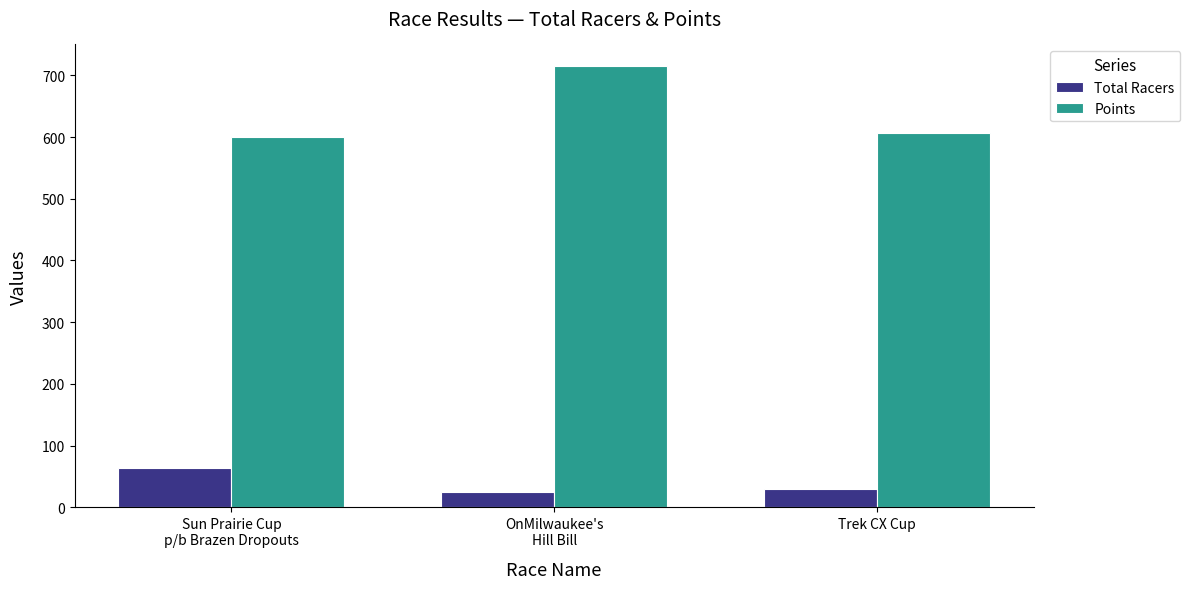

The Points series shows 935.4 at Sun Prairie Cup
p/b Brazen Dropouts. True or false?

False